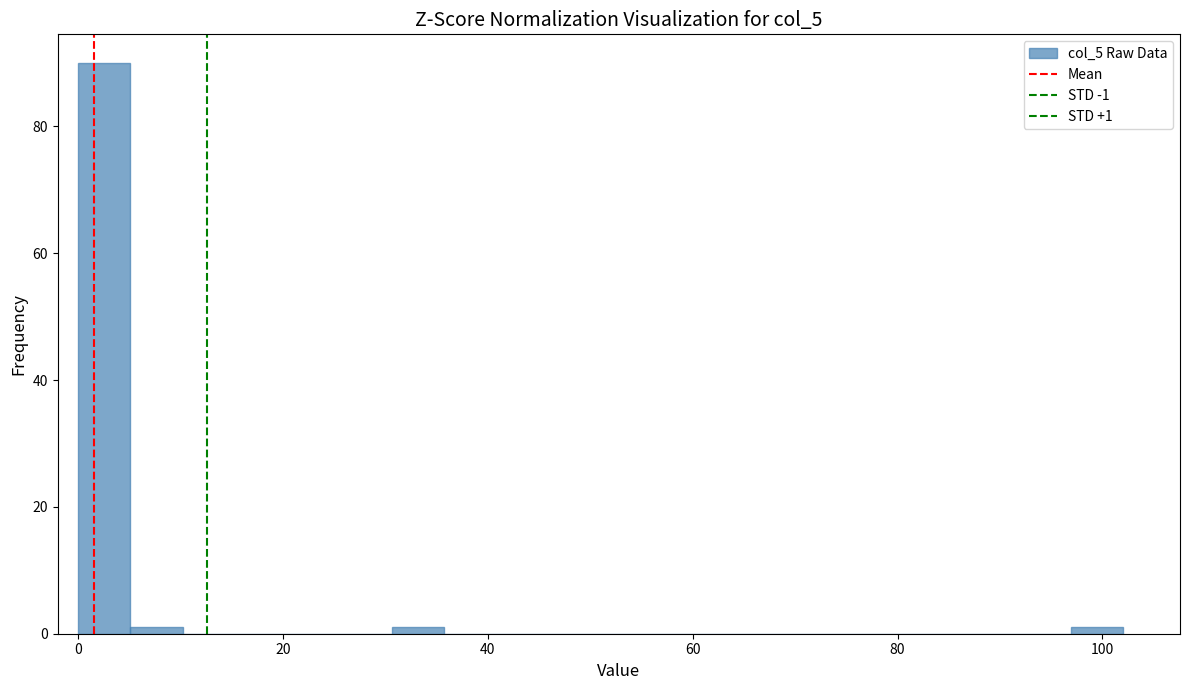

Read against the x-axis, roughly where is the centre of the tallest bar?

2